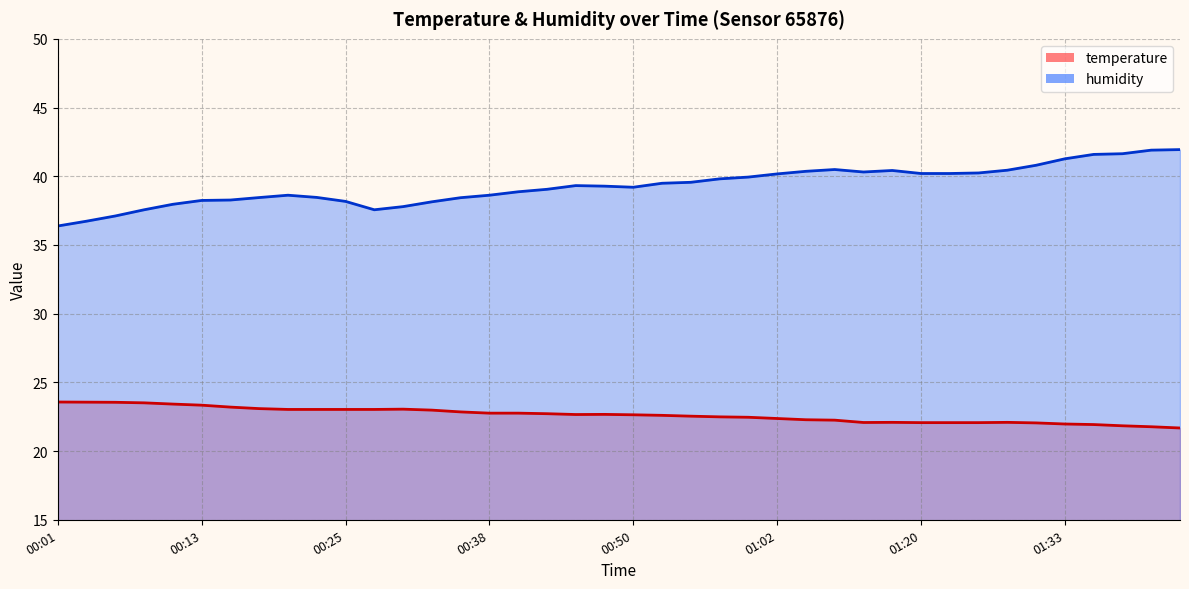

How many categories are shown in the chart?

40